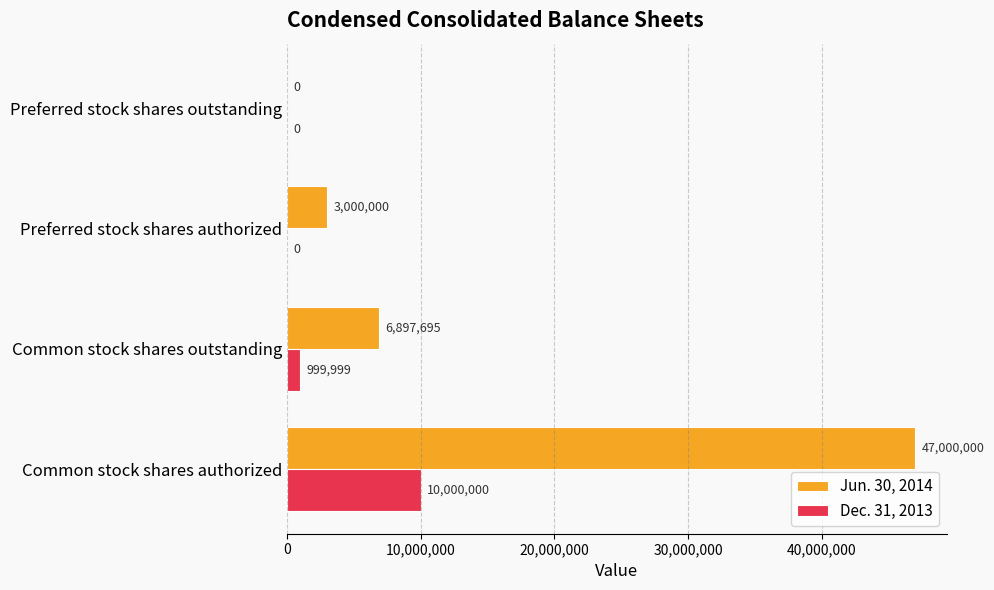

The Dec. 31, 2013 series shows 0 at Preferred stock shares authorized. True or false?

True